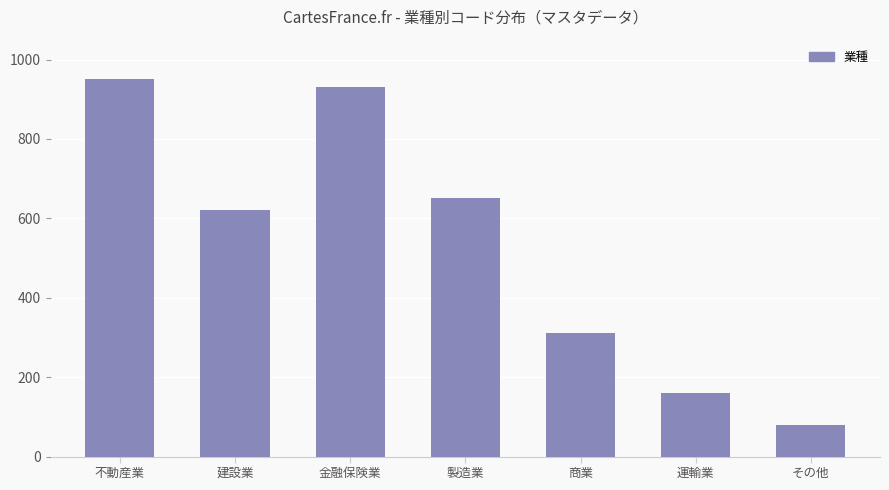

Which label corresponds to the smallest value in the chart?

その他